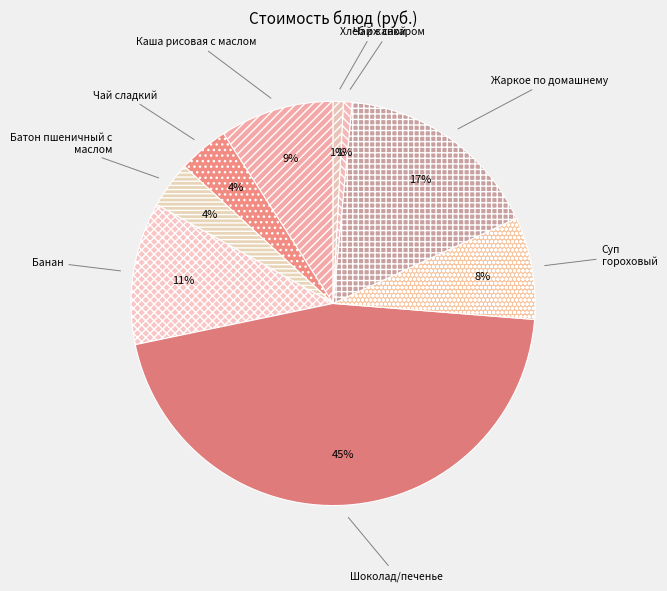

Combined, do Каша рисовая с маслом and Чай сладкий account for over 50%?

No